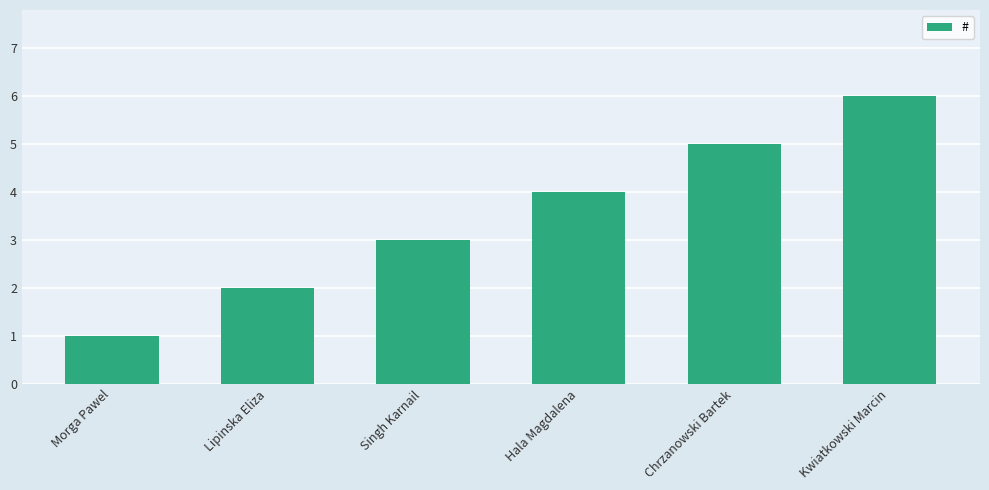

Are the bars horizontal?

No